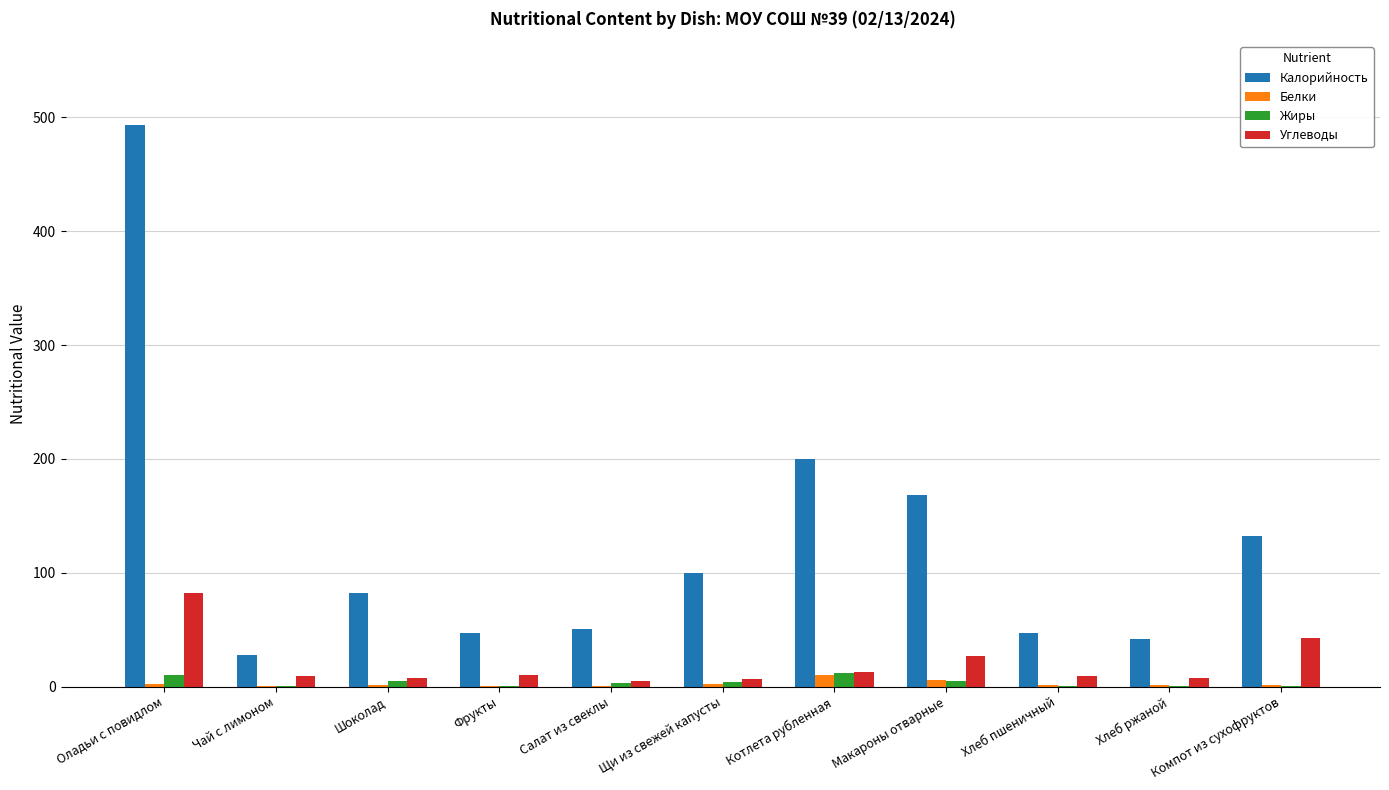

Is it true that Углеводы equals 82.0 at Оладьи с повидлом?

True